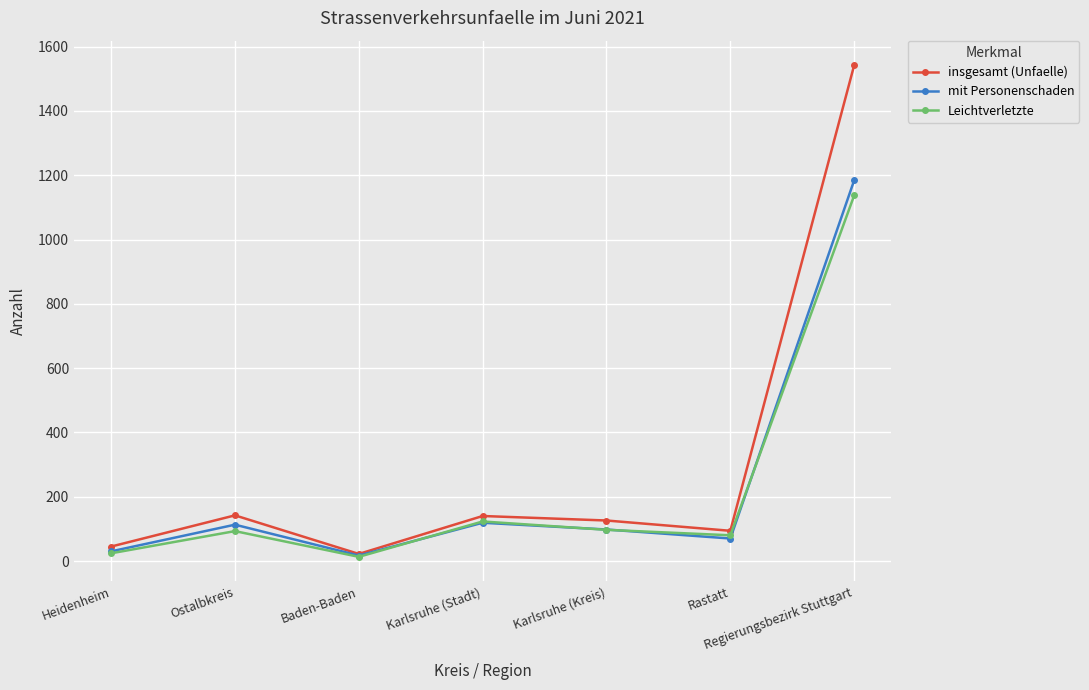

The insgesamt (Unfaelle) series shows 94 at Rastatt. True or false?

True